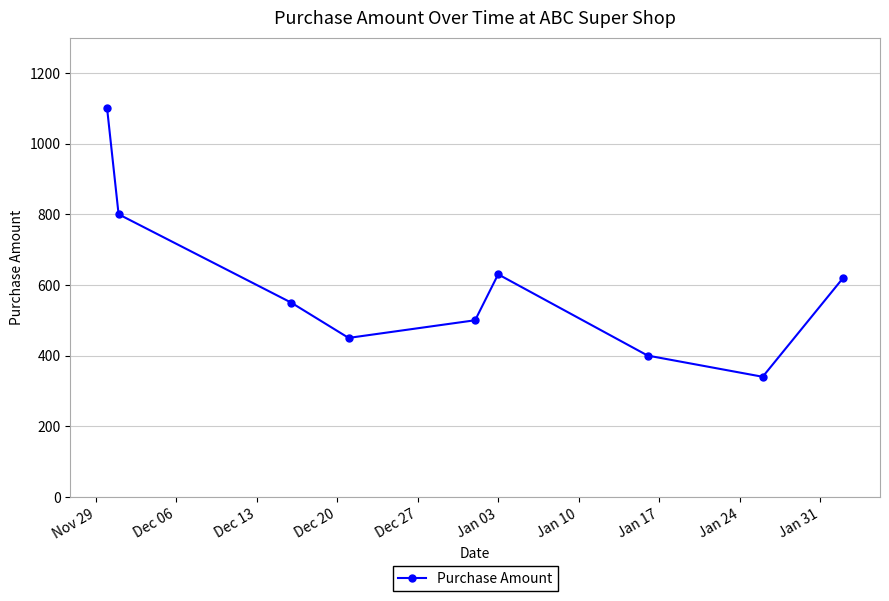

What is the value of the 4th point from the left?

450